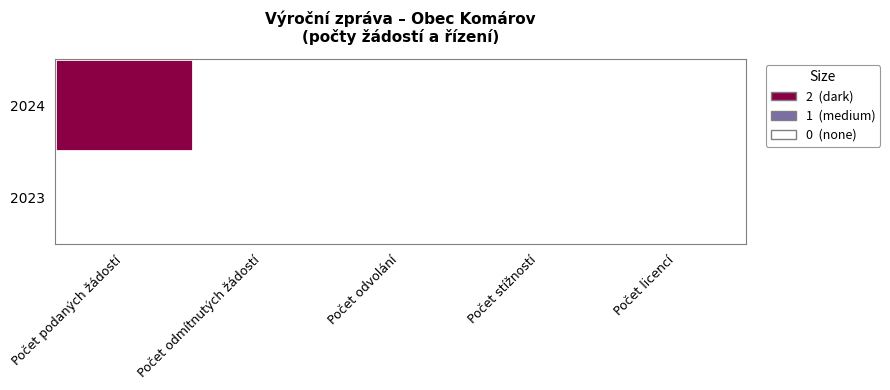

At Počet stížností, list the series in order from largest to smallest.

2024, 2023